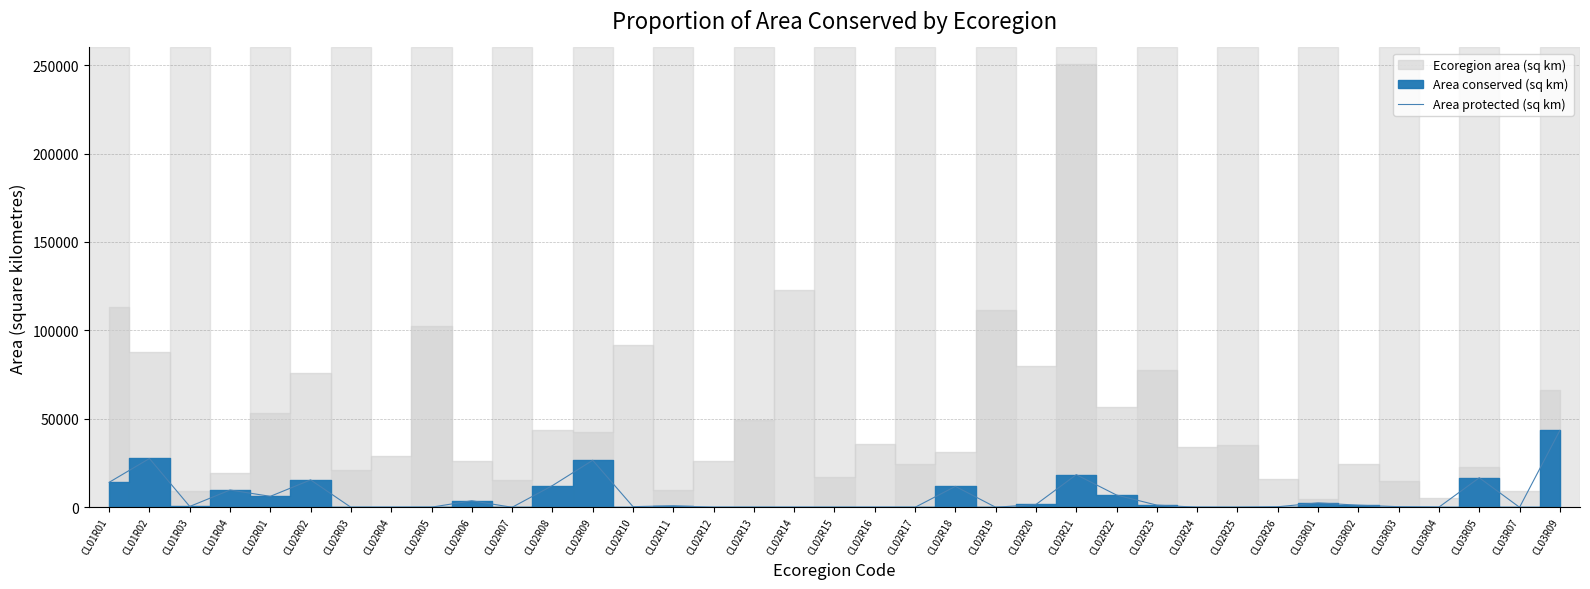

Where is the data nearest to the value 21724?

CL02R21